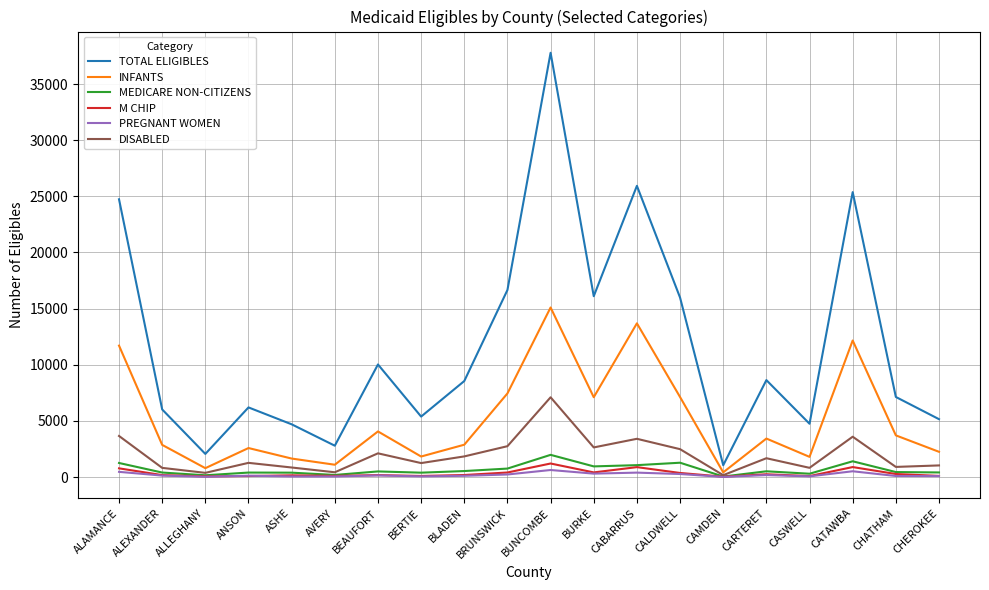

Where does the INFANTS series first go above 3429?

ALAMANCE